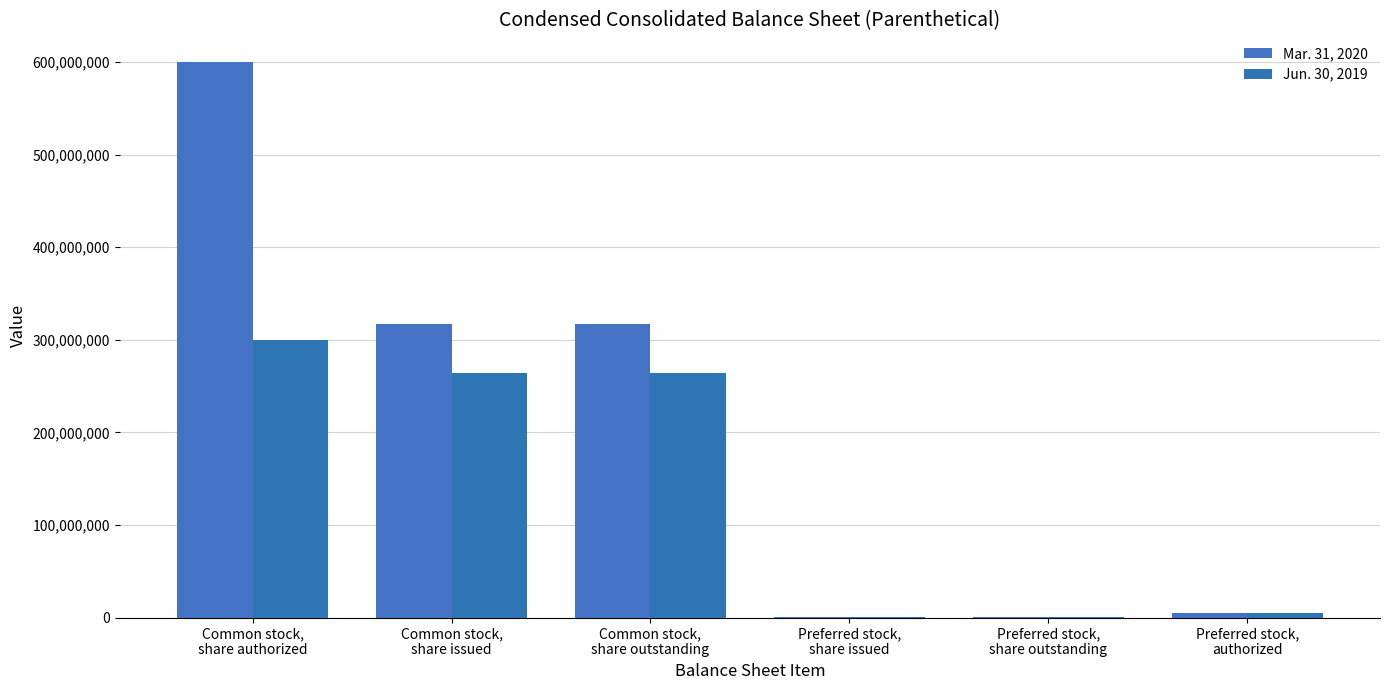

At which label is Mar. 31, 2020 closest to 300305000?

Common stock,
share issued